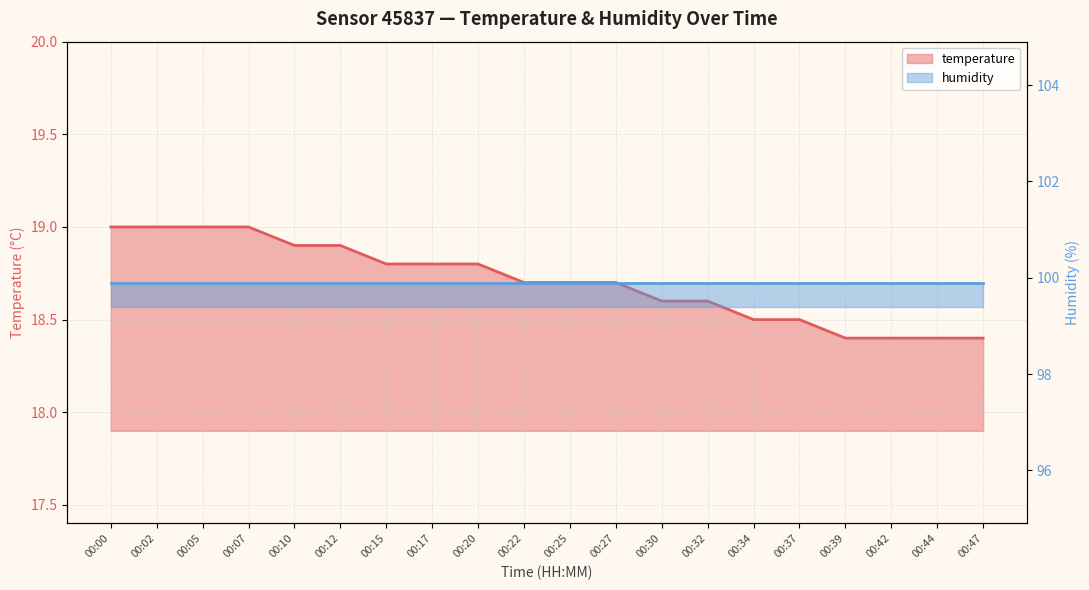

The value at 00:02 is 19.0. True or false?

True